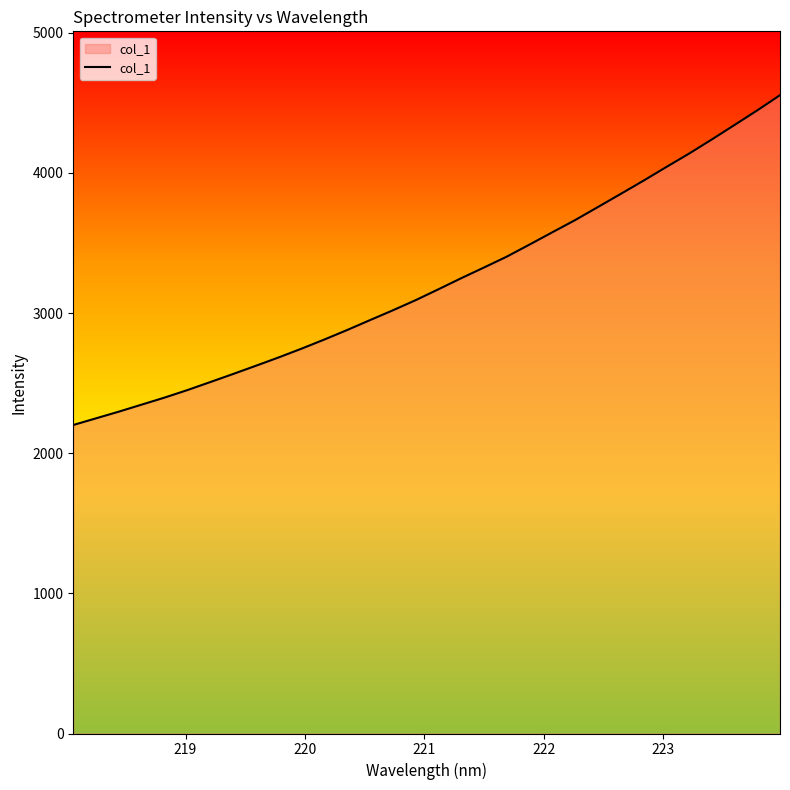

What is the maximum value shown in the chart?

4555.4